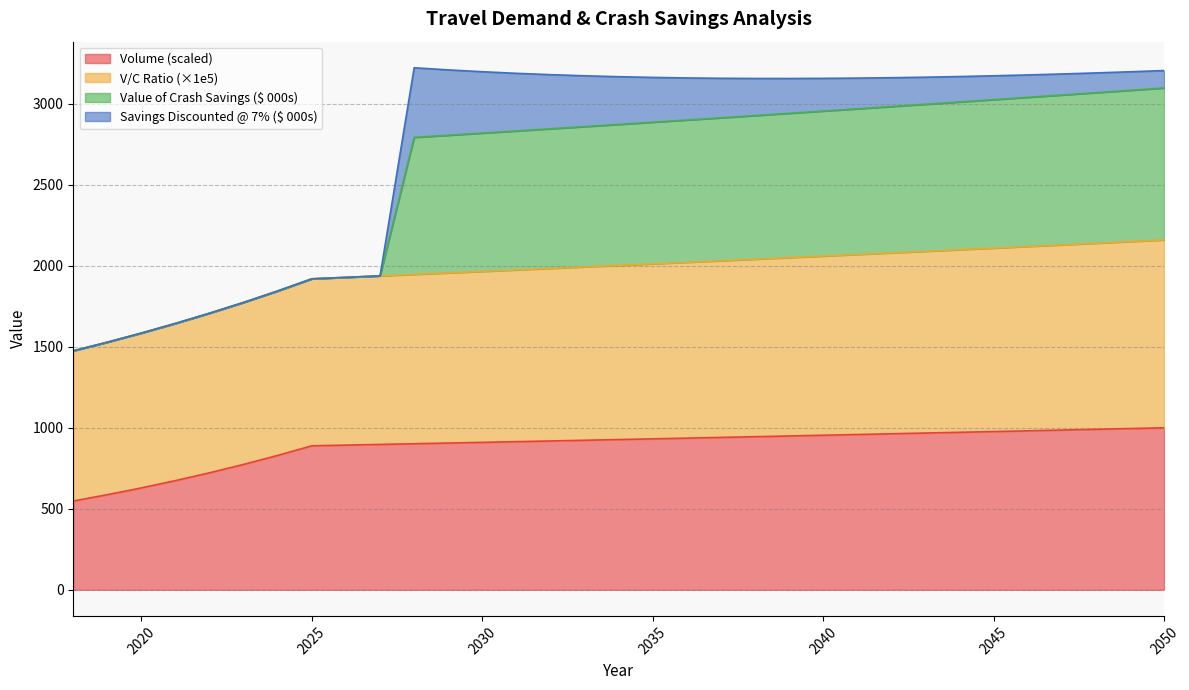

True or false: Volume and Value of Crash Savings cross at least once.

False